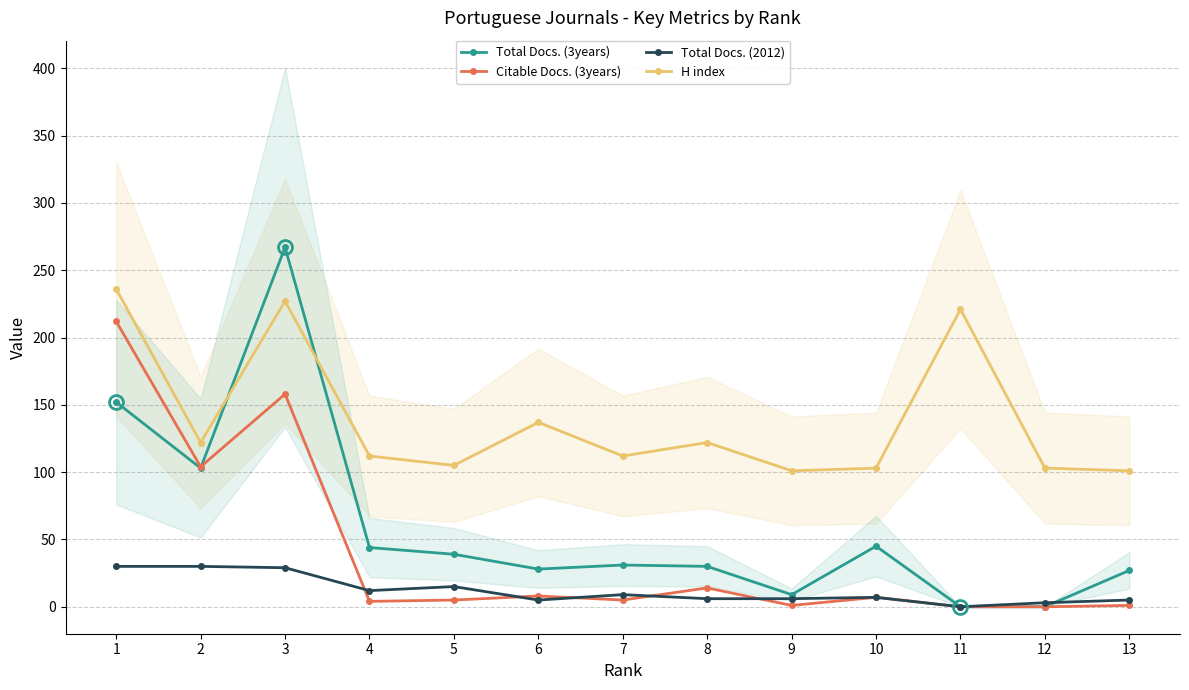

What is the sum of all Total Docs. (2012) values?

157